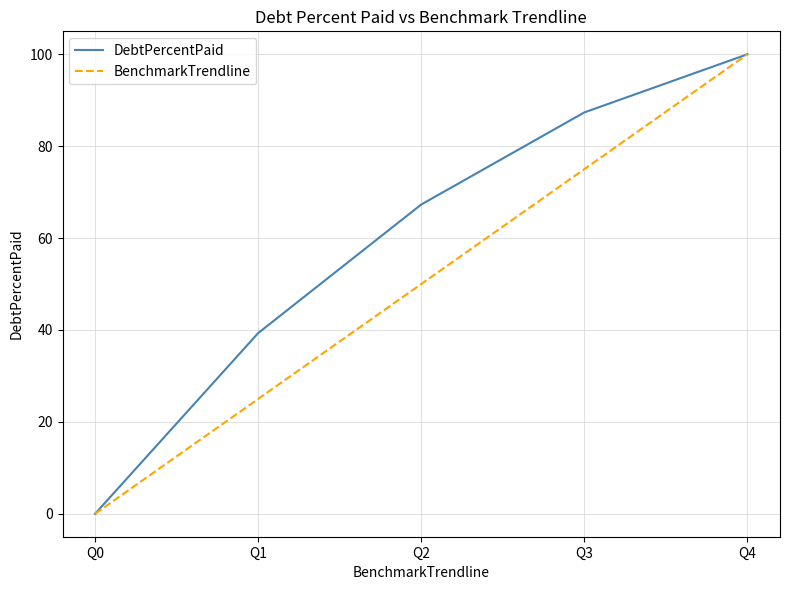

Which series has the largest total across all categories?

DebtPercentPaid